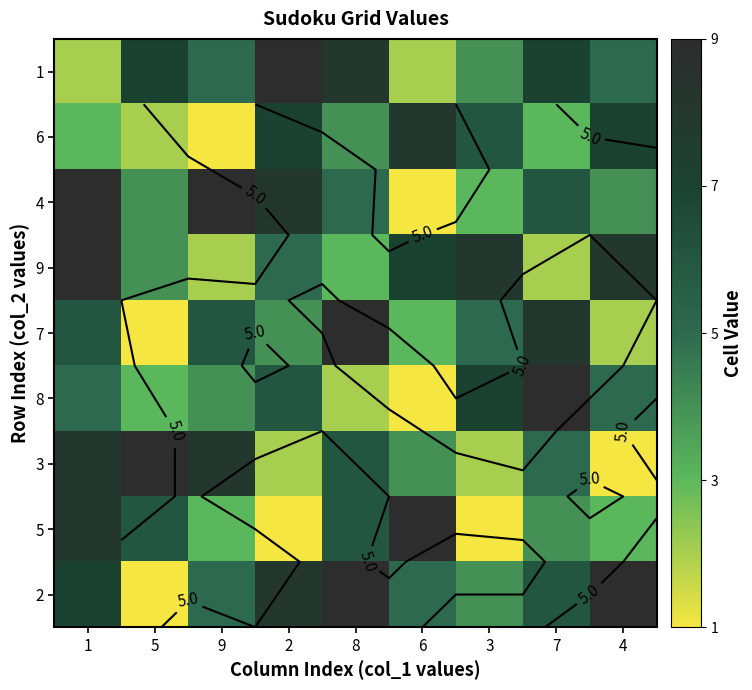

Is the value of 1 at 2 greater than the value of 5 at 2?

Yes